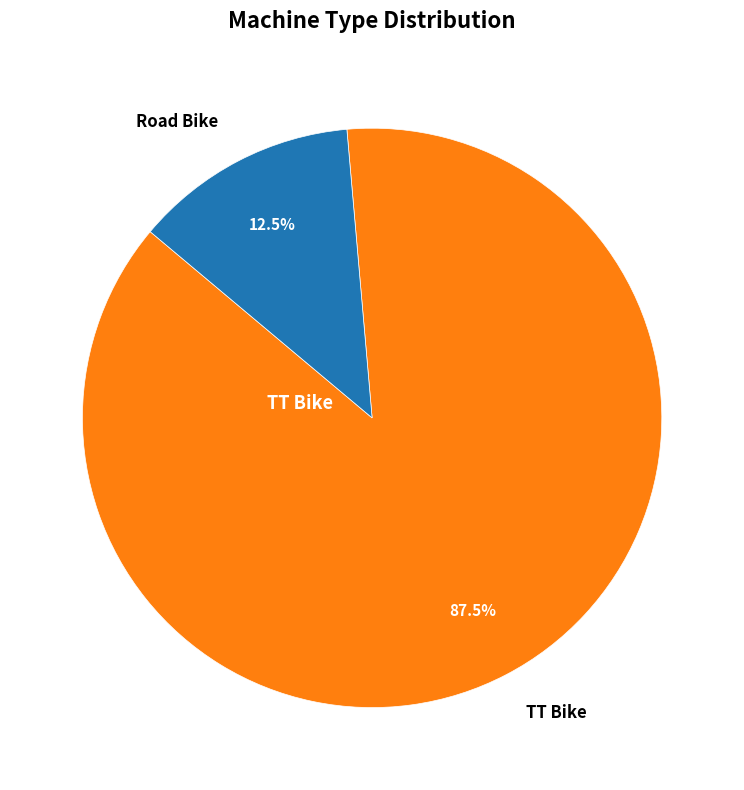

Does any single category account for the majority?

Yes